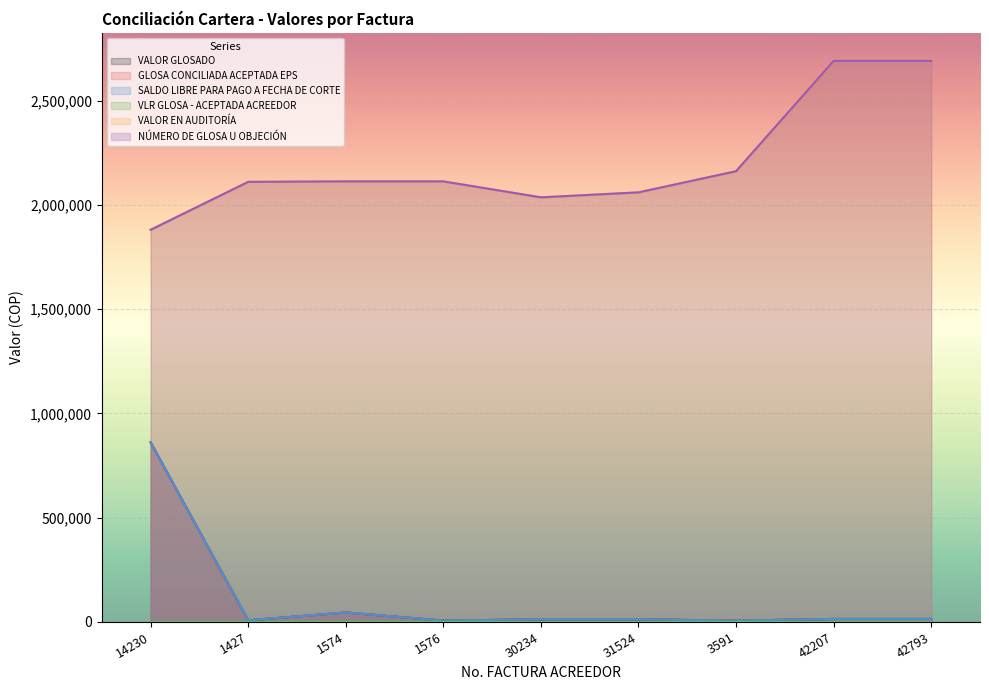

How many categories are shown in the chart?

9